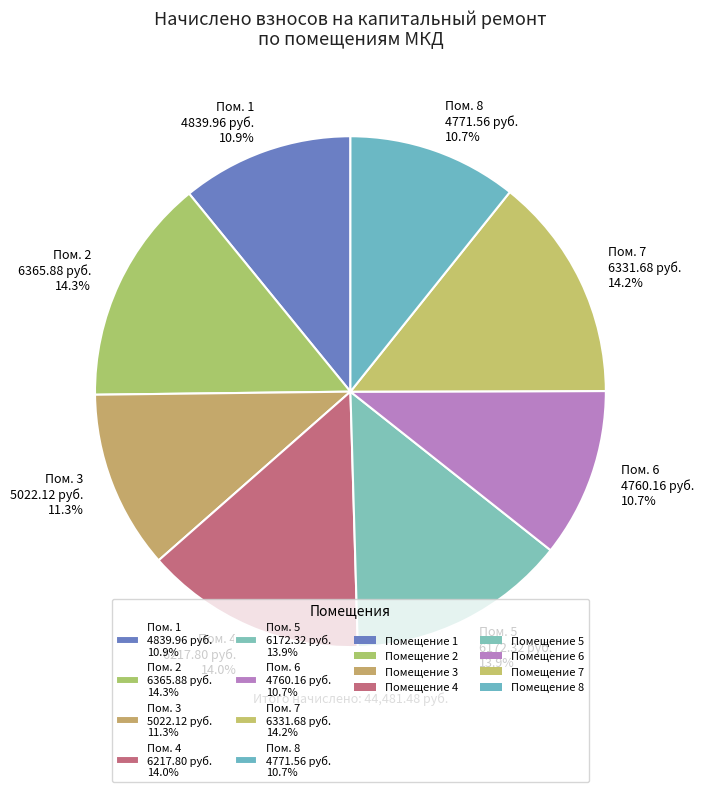

How much of the chart is everything except Пом. 6 4760.16 руб. 10.7%?

89.3%